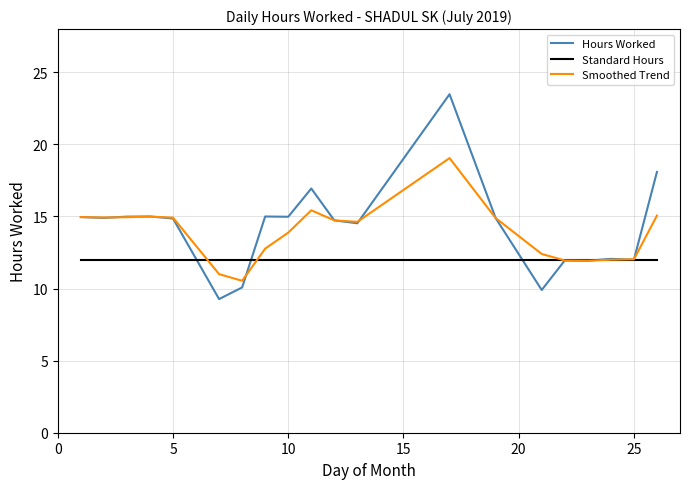

List the series in order of their peak value, highest first.

Hours Worked, Smoothed Trend, Standard Hours